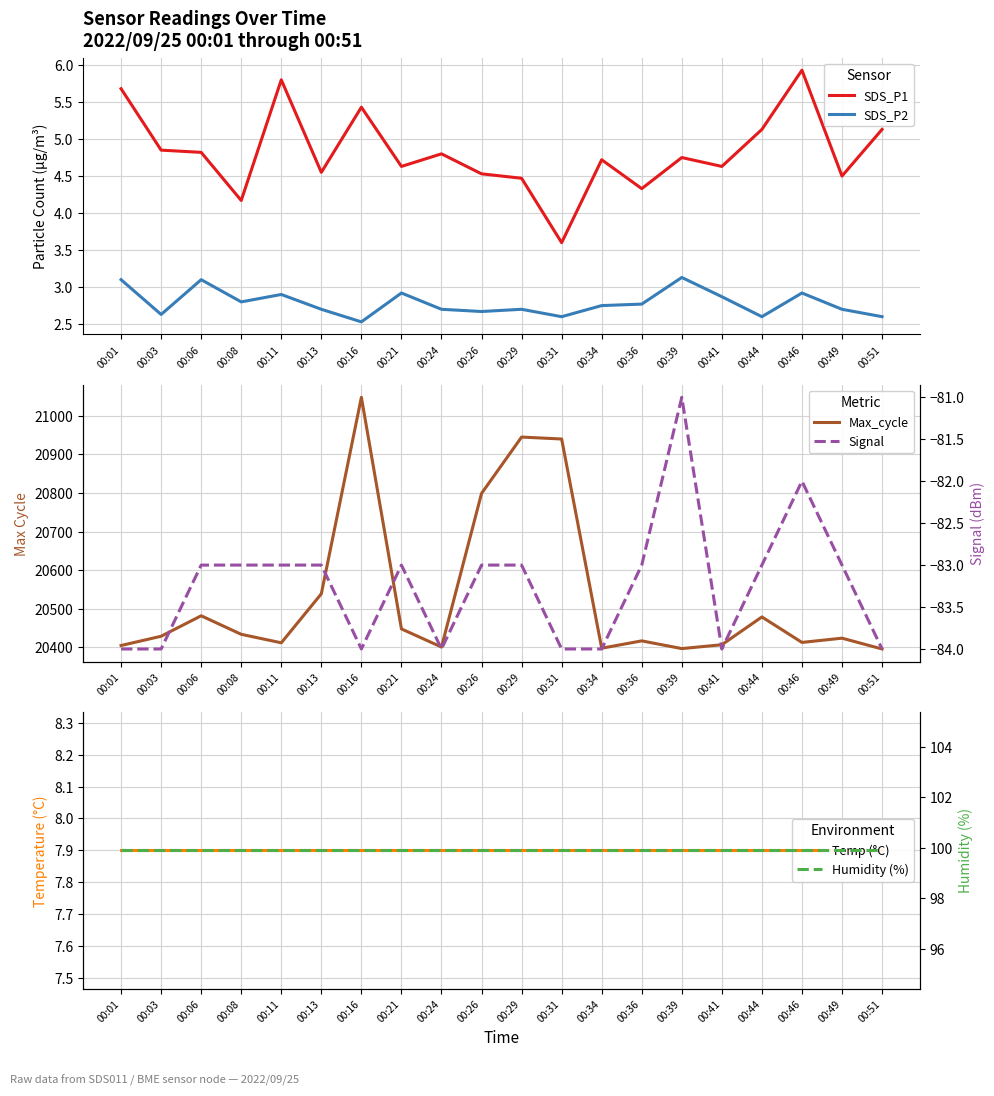

Which category has the lowest value in the SDS_P1 series?

00:31